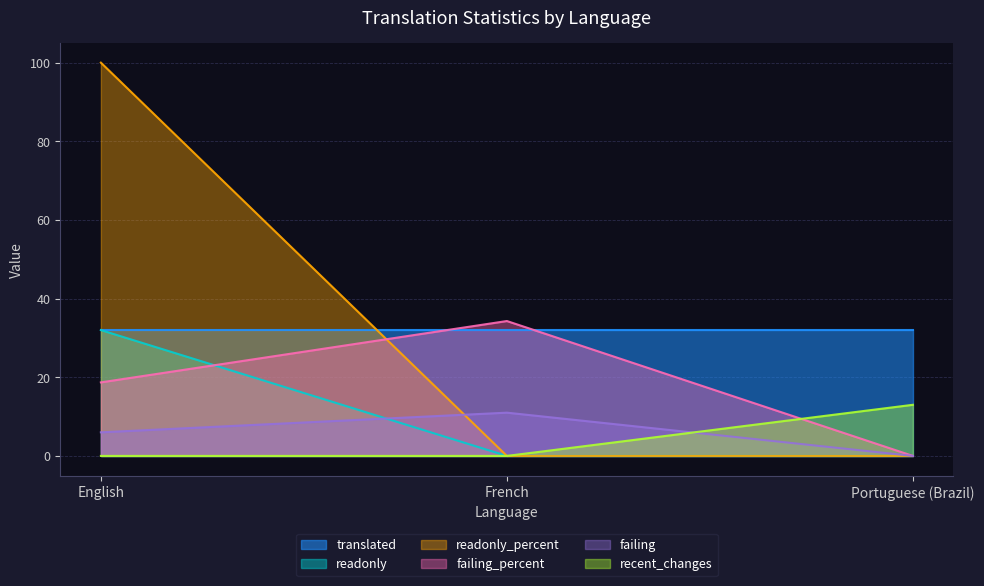

At which label does failing reach its peak?

French